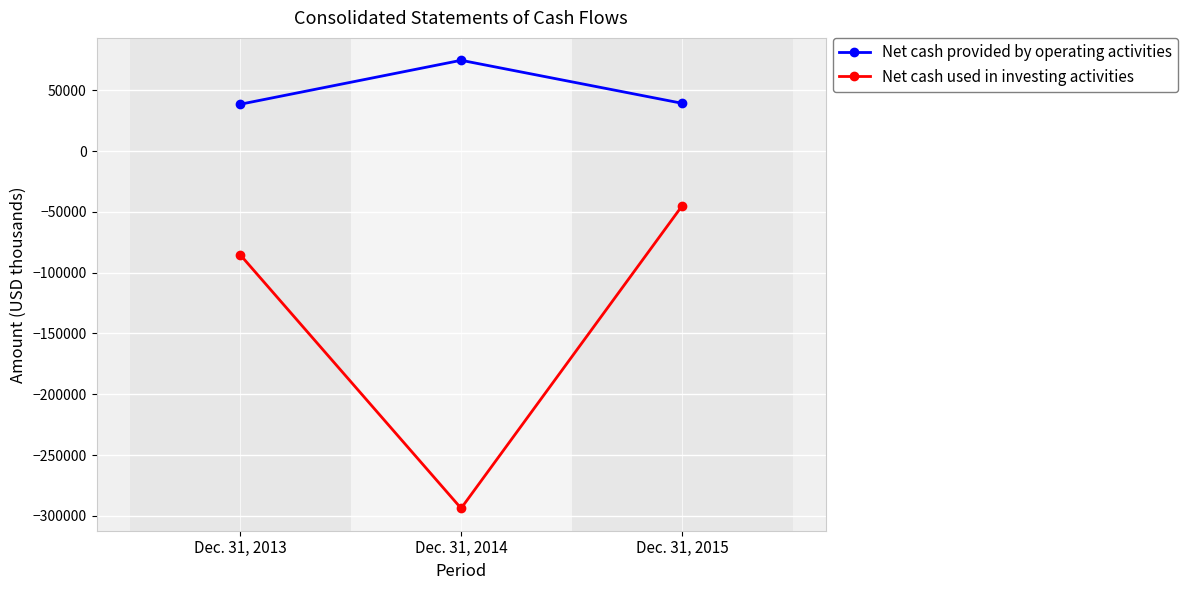

What is the value of the Net cash used in investing activities point at the 1st from the left?

-85236